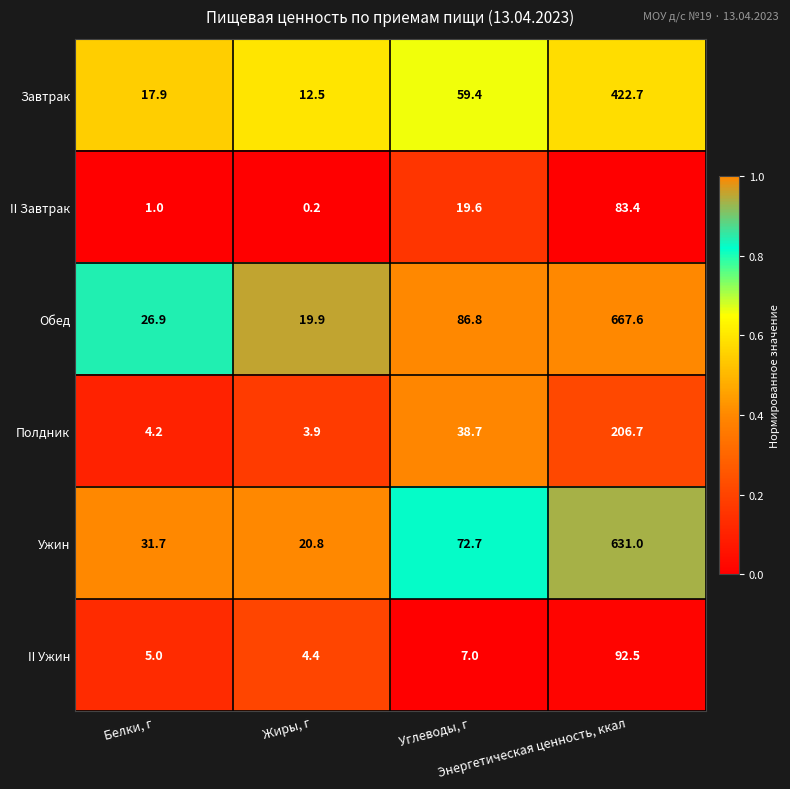

Which series has the largest total across all categories?

Обед